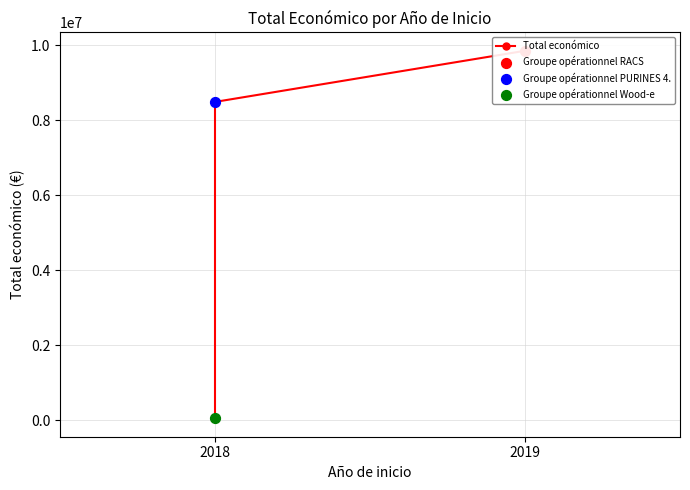

Which has a higher value, 2018 or 2018?

2018